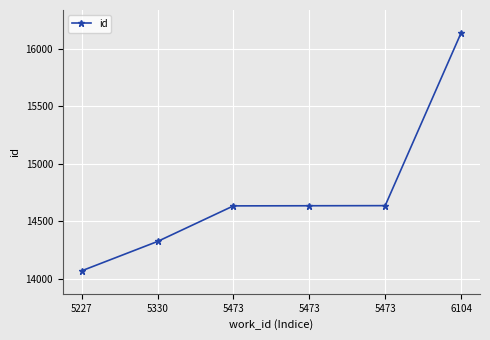

True or false: the data has more than 0 interior local peaks.

False